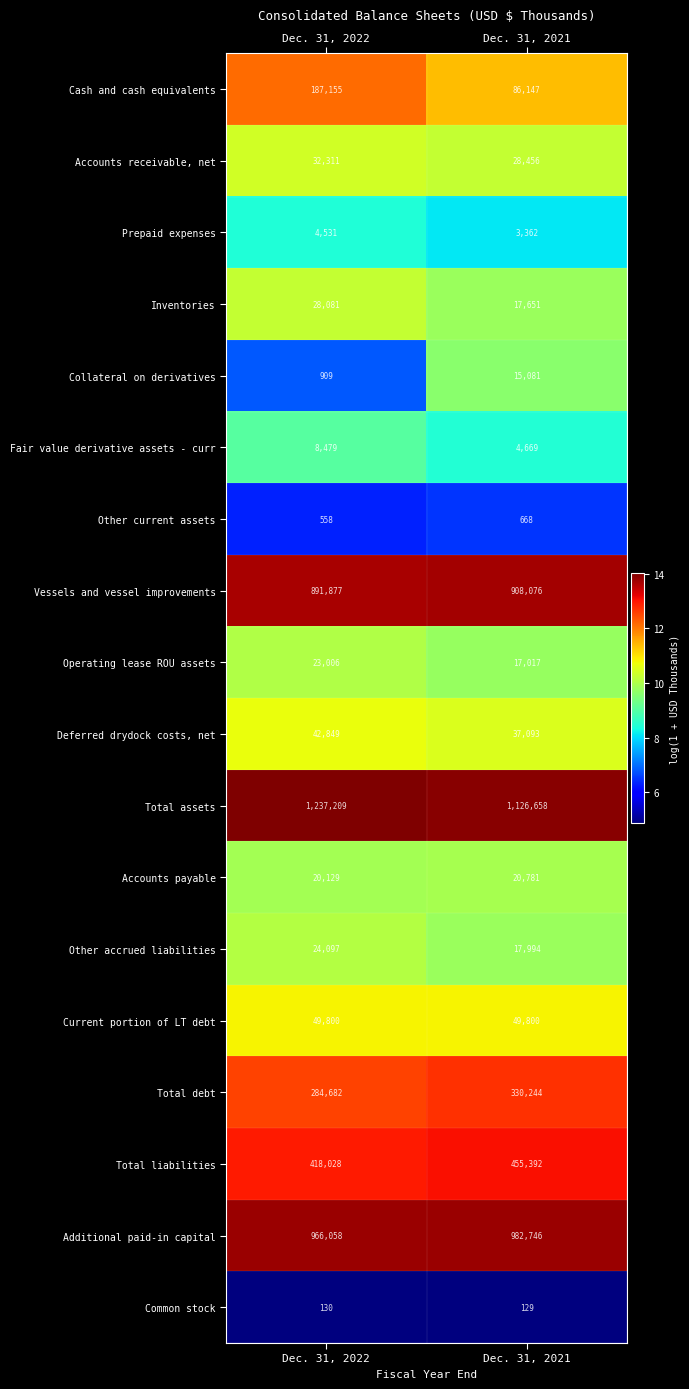

List the series in order of their peak value, highest first.

Total assets, Additional paid-in capital, Vessels and vessel improvements, Total liabilities, Total debt, Cash and cash equivalents, Current portion of LT debt, Deferred drydock costs, net, Accounts receivable, net, Inventories, Other accrued liabilities, Operating lease ROU assets, Accounts payable, Collateral on derivatives, Fair value derivative assets - curr, Prepaid expenses, Other current assets, Common stock